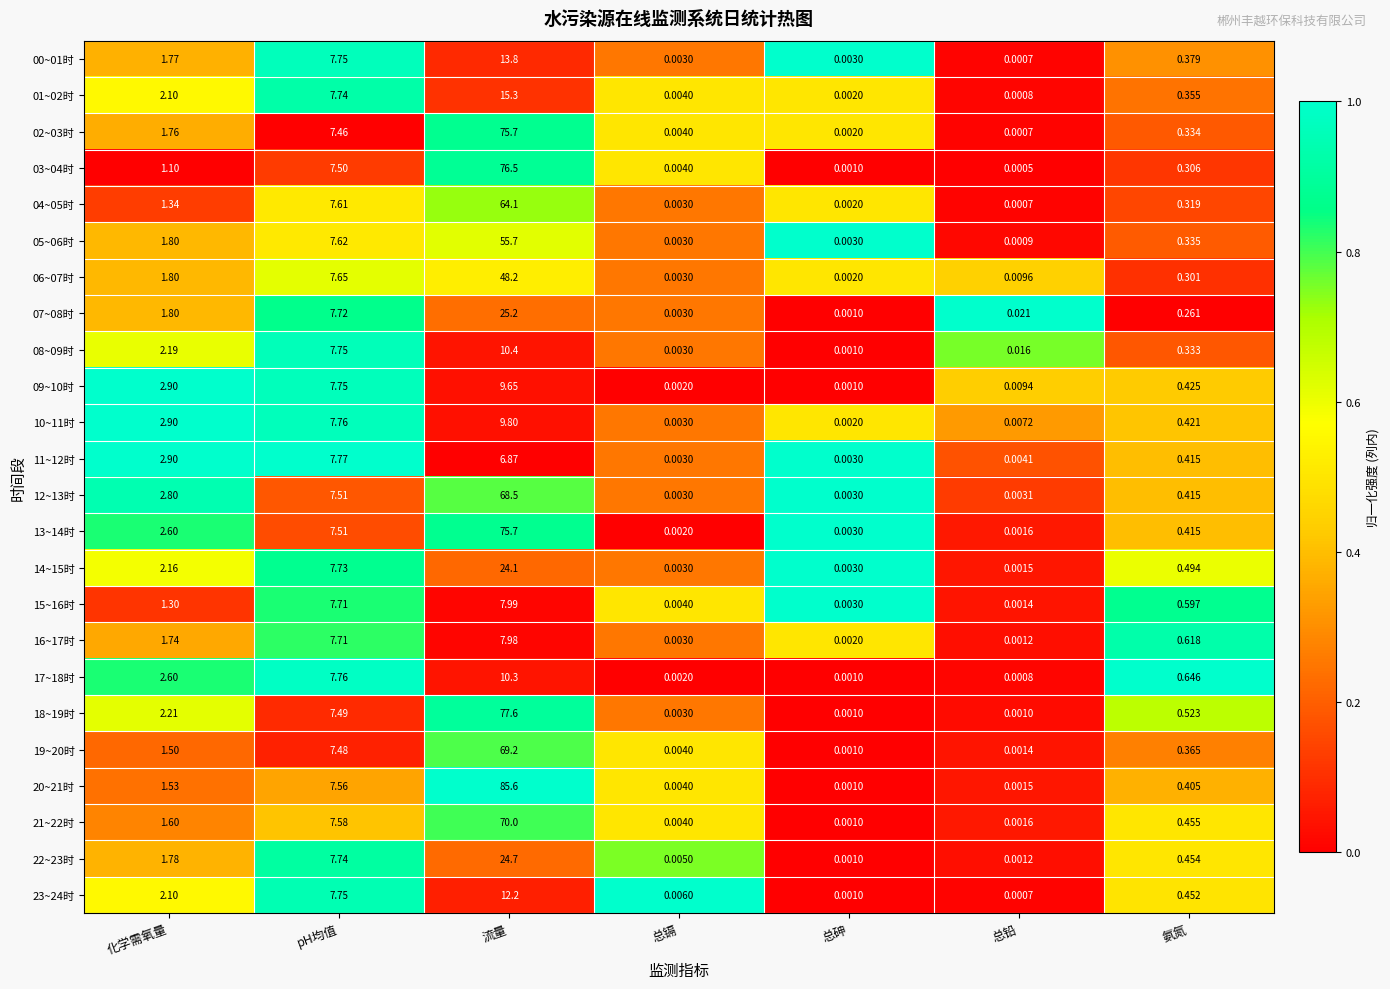

At which category does the chart reach its minimum across all series?

总铅